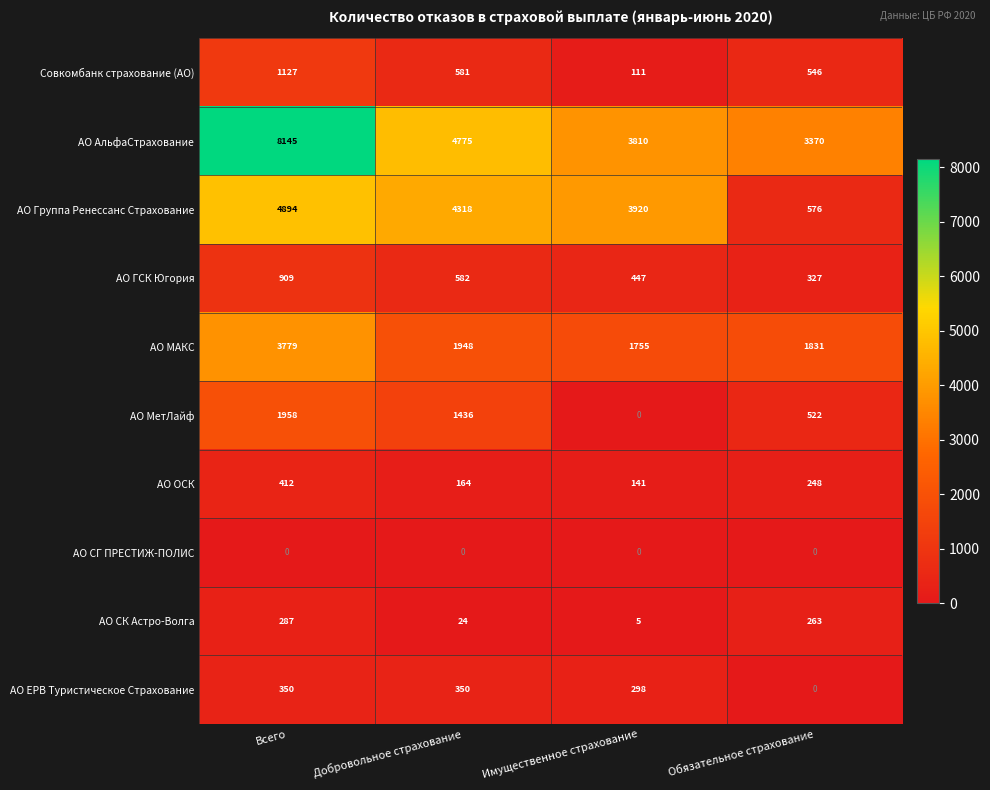

What is the minimum value for АО АльфаСтрахование?

3370